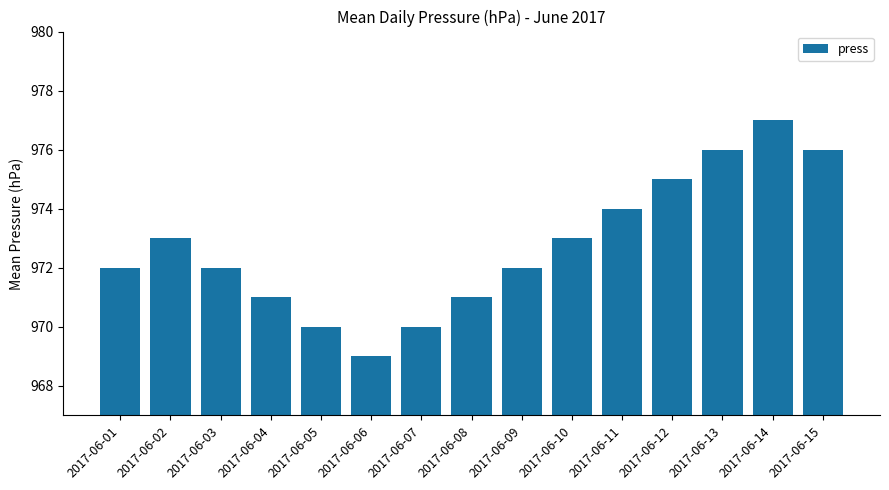

Are the bars horizontal?

No